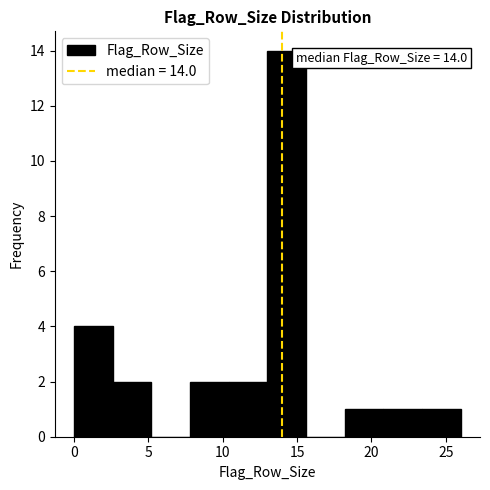

Which range on the x-axis has the tallest bar?

13.0 to 15.6